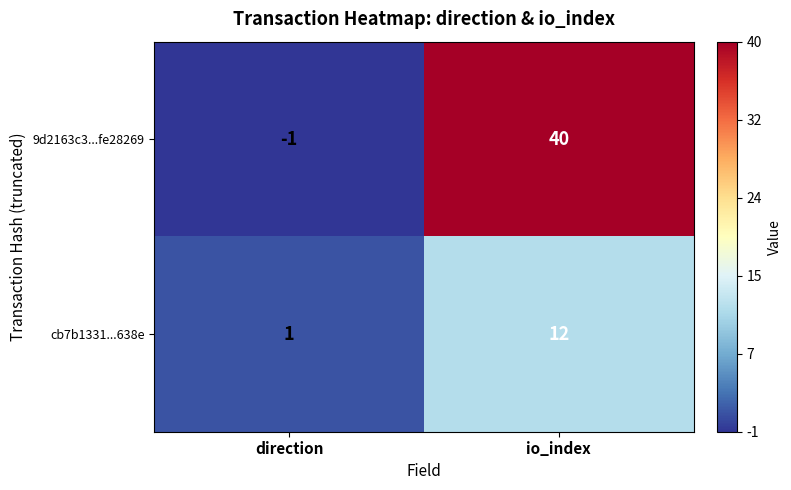

Where is cb7b1331...638e nearest to the value 6?

direction